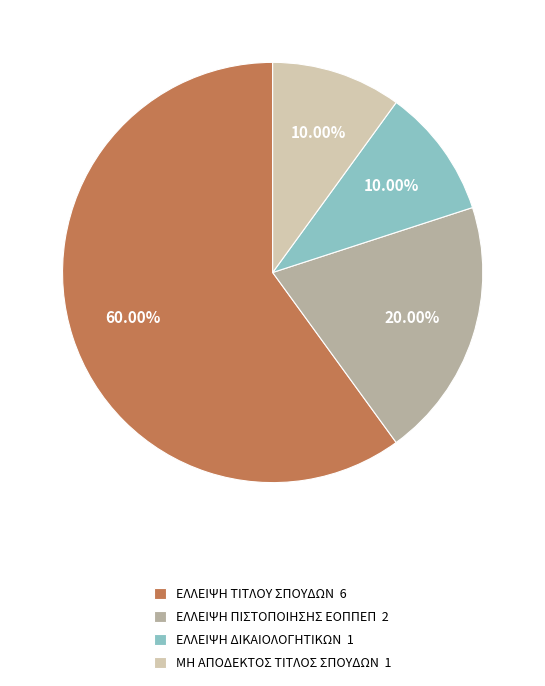

Does any single category account for the majority?

Yes